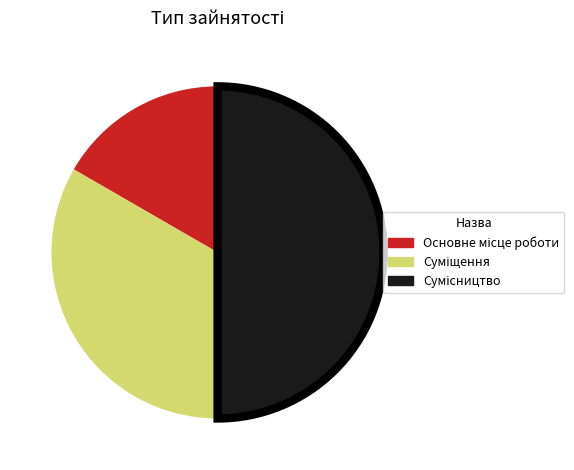

Count the number of slices in the pie.

3